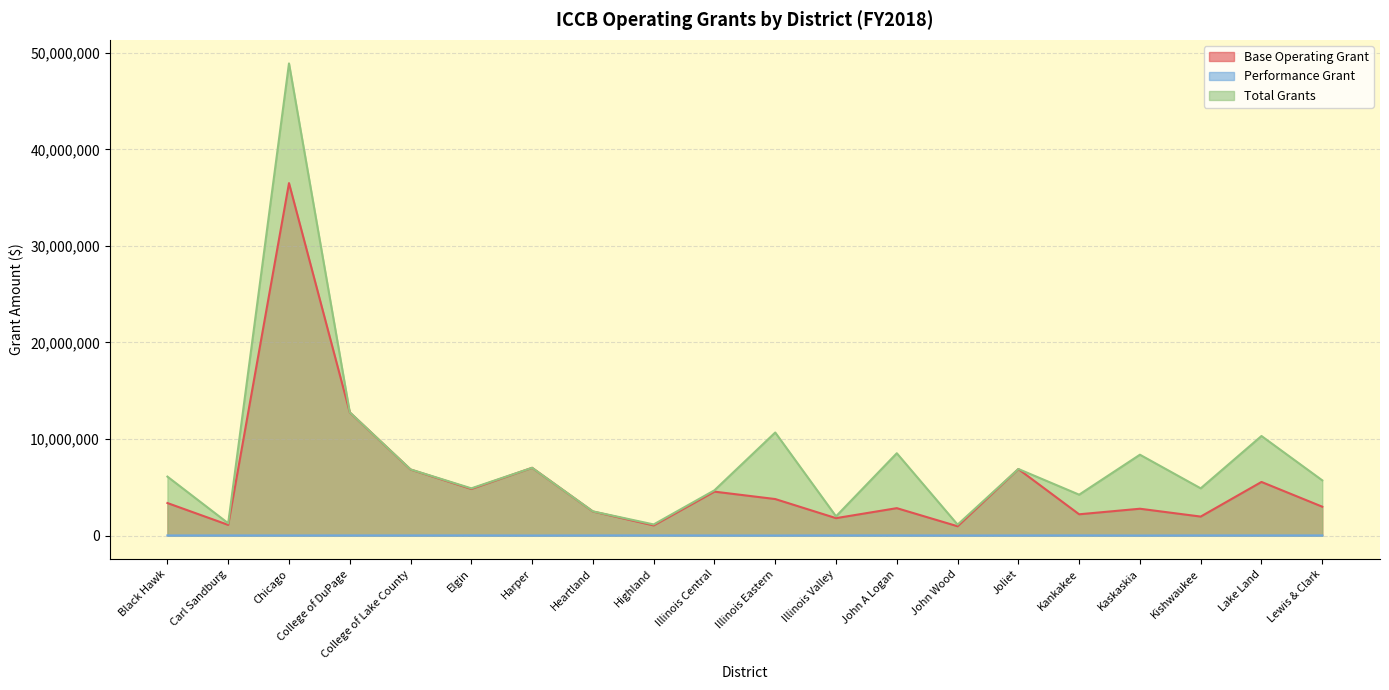

List the series in order of their overall mean, highest first.

Total Grants, Base Operating Grant, Performance Grant